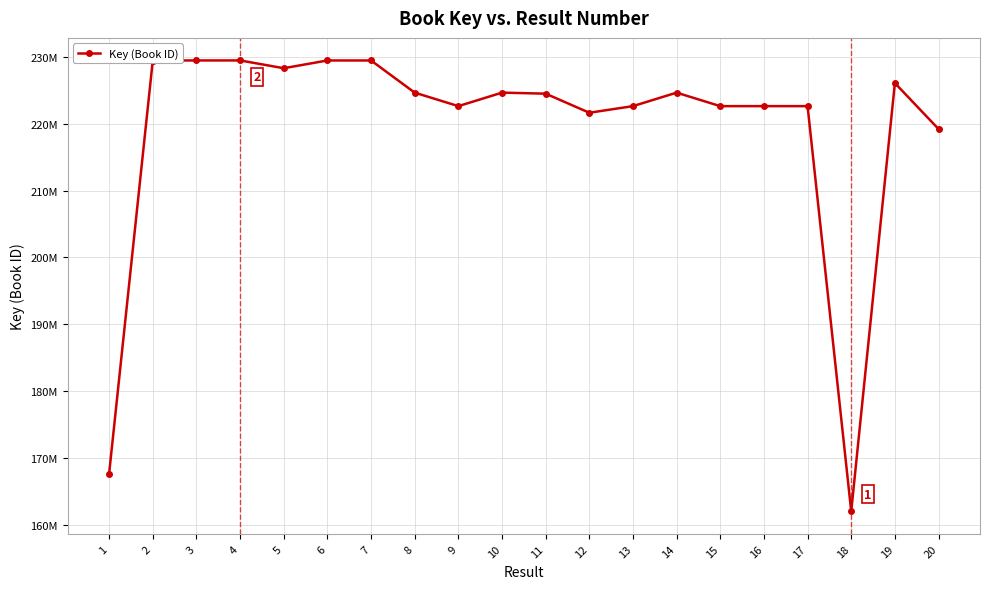

Reading left to right, list all the values displayed in this chart.

1=167663169	2=229457919	3=229467401	4=229468256	5=228303039	6=229463910	7=229461578	8=224650367	9=222630577	10=224650195	11=224497394	12=221641982	13=222630329	14=224650042	15=222629204	16=222630240	17=222629334	18=162000858	19=226083472	20=219208694